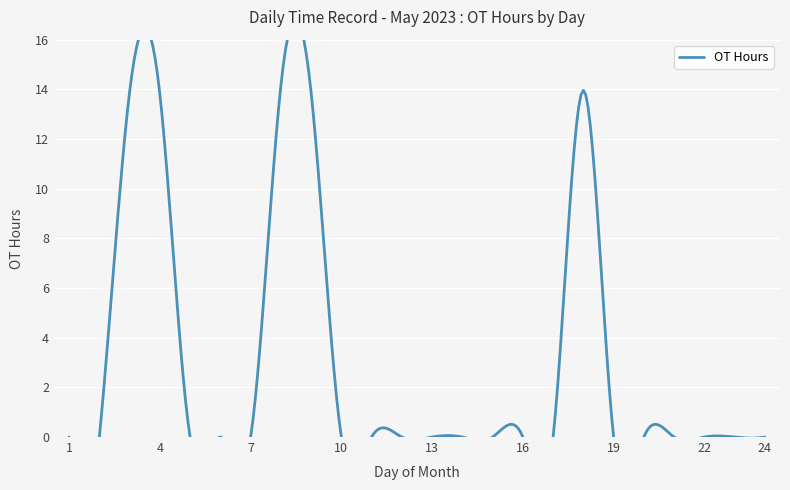

Where is the data nearest to the value 7?

4